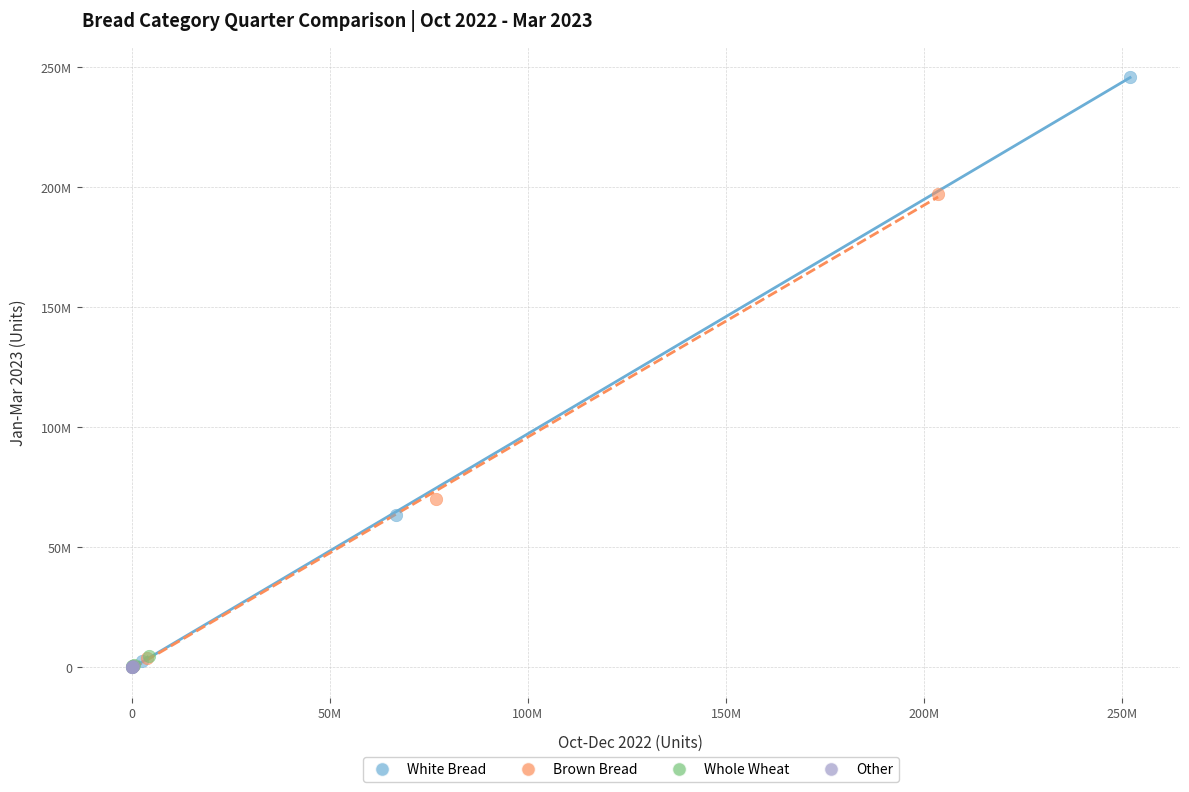

What are all the series names shown in the legend?

White Bread, Brown Bread, Whole Wheat, Other